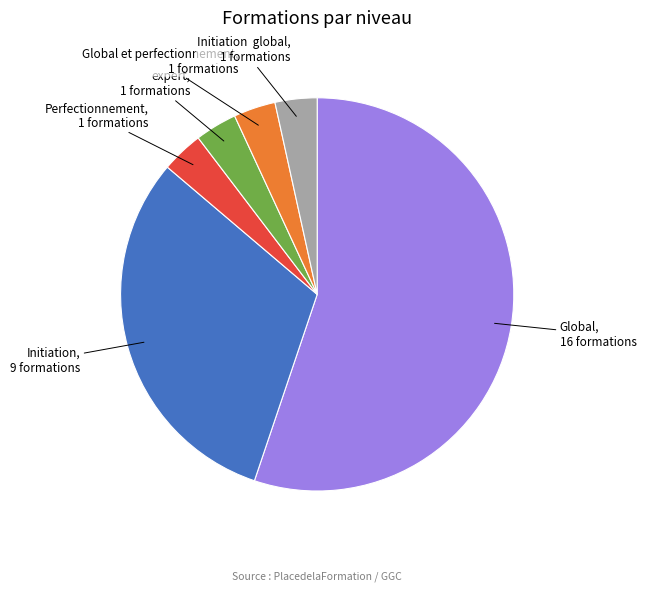

Combined, do expert and Global et perfectionnement account for over 50%?

No